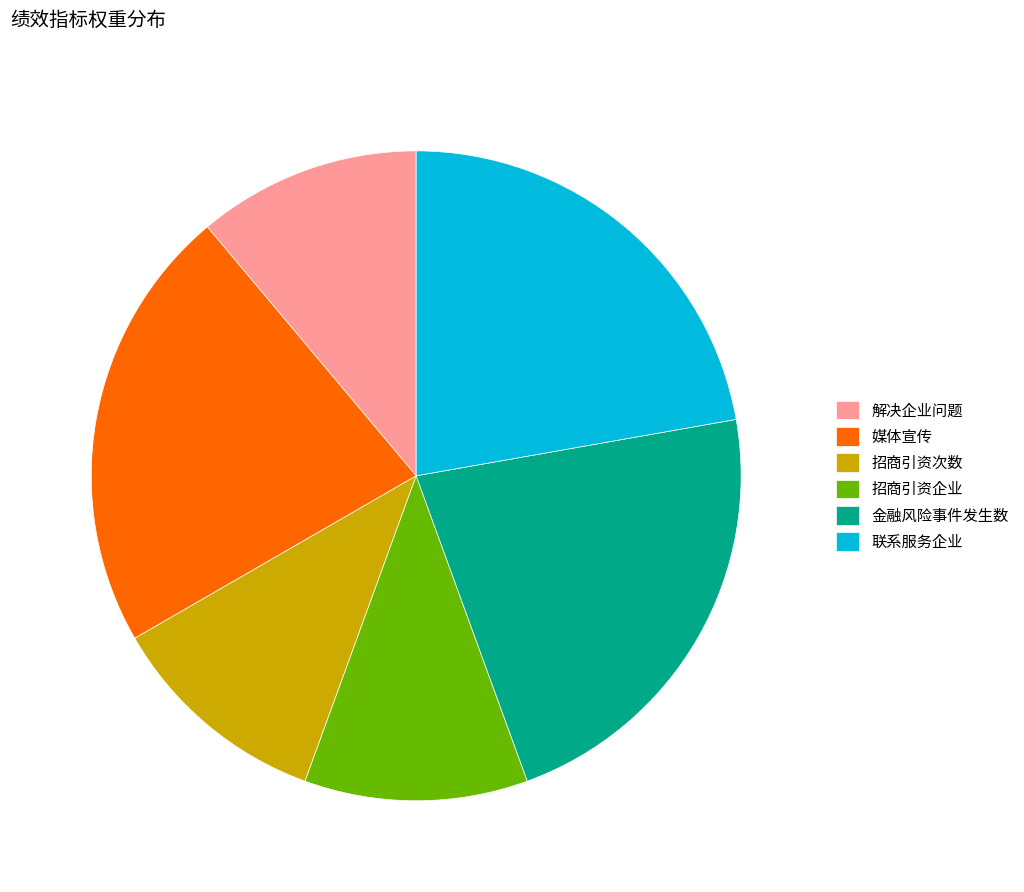

True or false: 招商引资企业 accounts for 22% of the total.

False